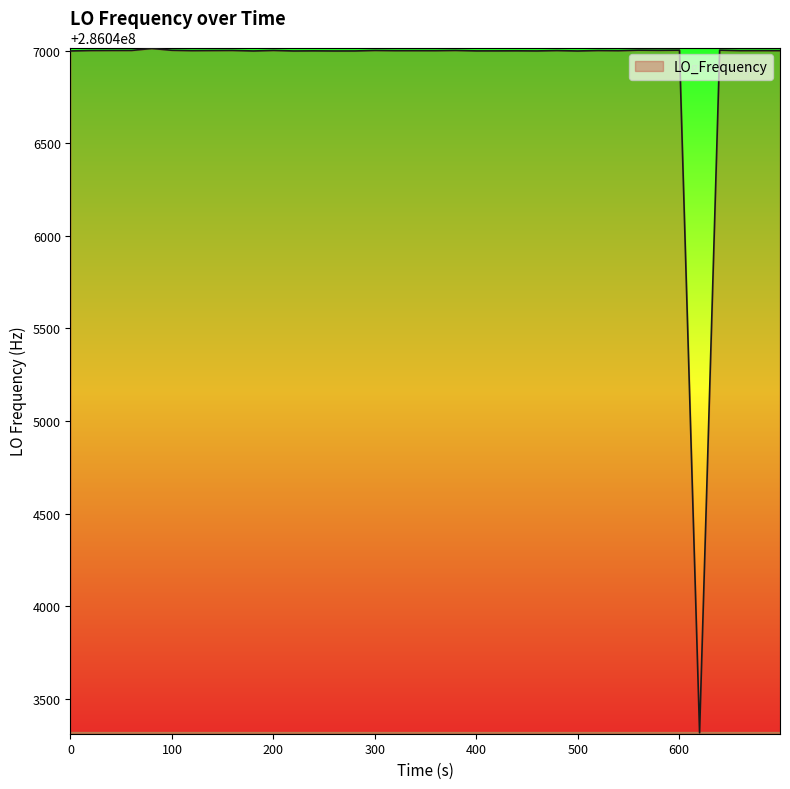

What is the greatest value displayed?

286047011.9